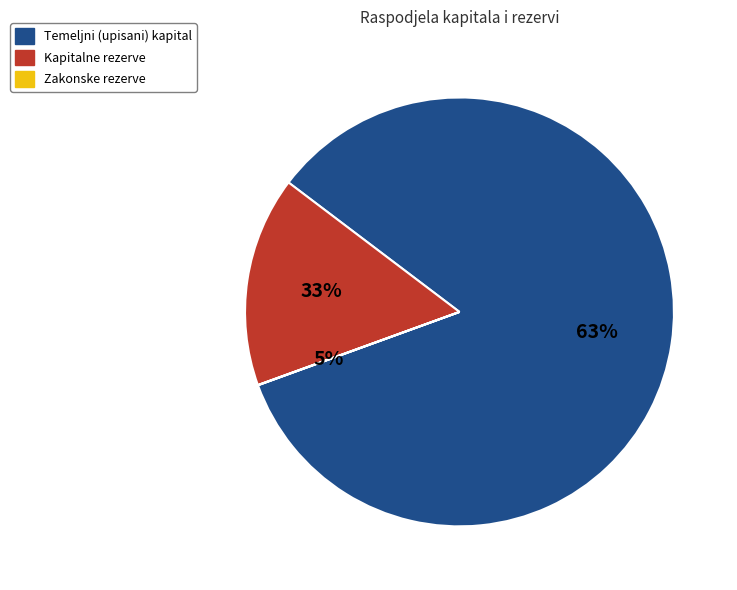

To the nearest percent, what portion does Kapitalne rezerve represent?

16%